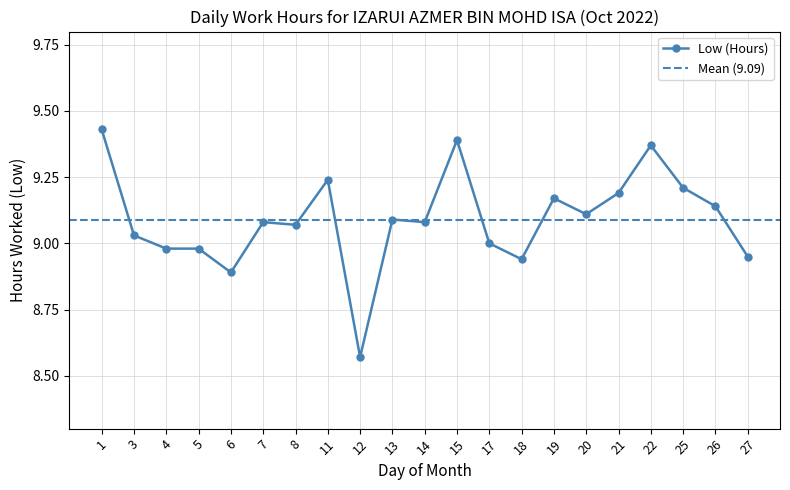

List the labels in order of value, smallest first.

12, 6, 18, 27, 4, 5, 17, 3, 8, 7, 14, 13, 20, 26, 19, 21, 25, 11, 22, 15, 1